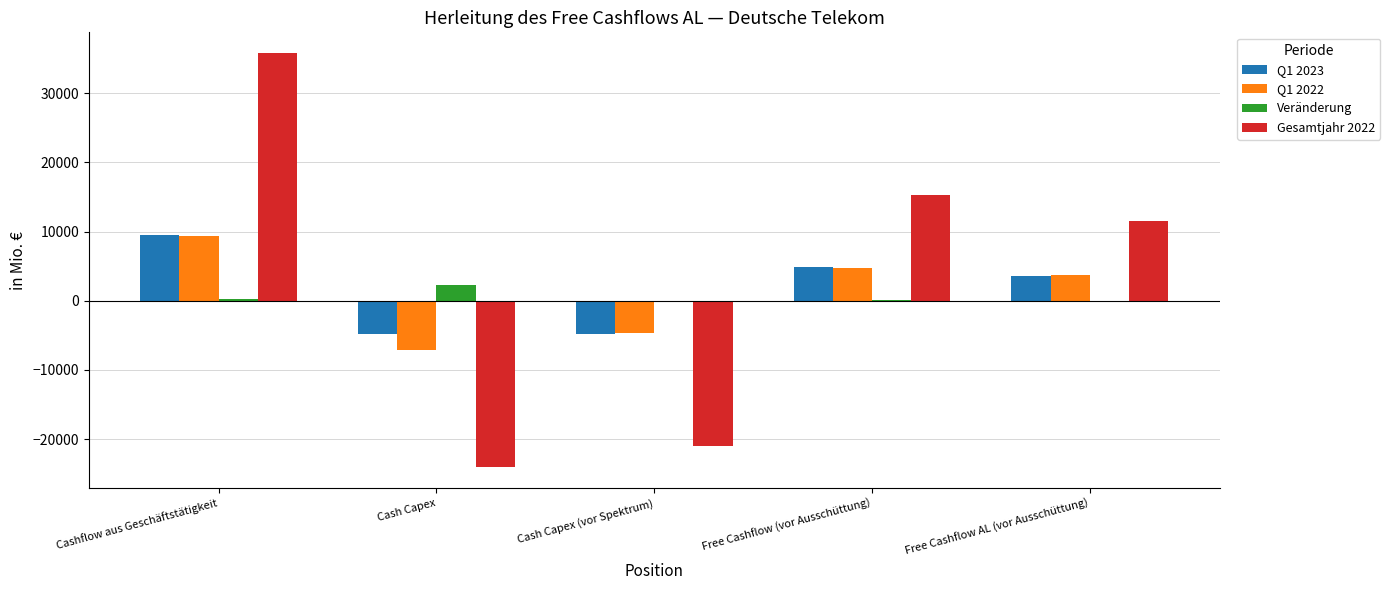

At which category is the sum across all series the highest?

Cashflow aus Geschäftstätigkeit